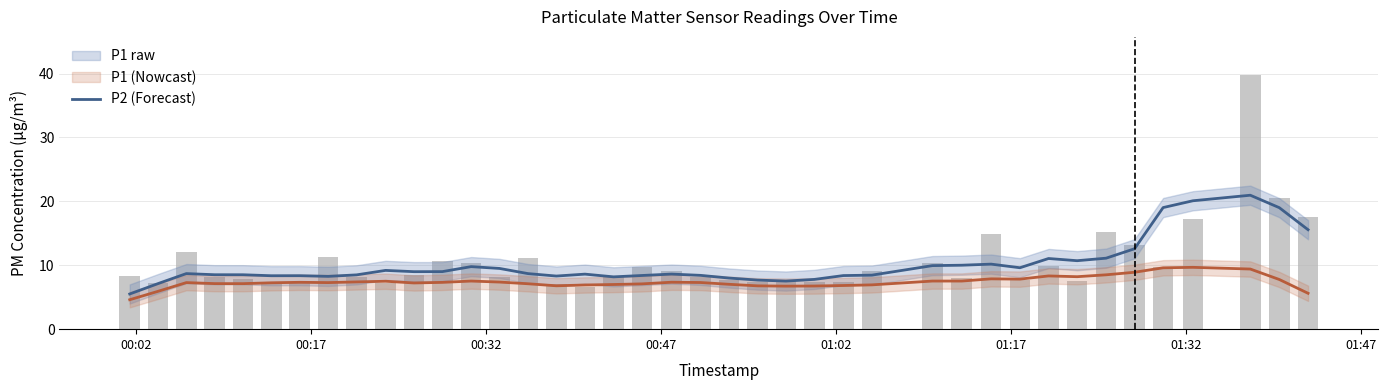

What is the total value across all series at 00:17?

20.3